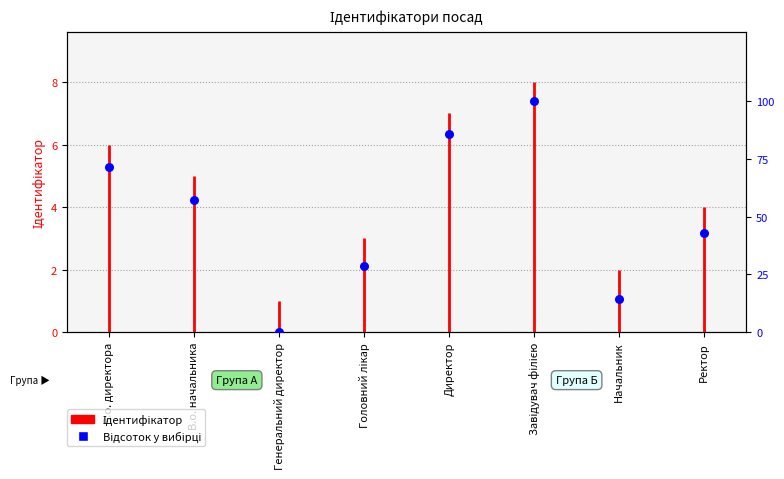

Which has a higher value, В.о. начальника or Ректор?

В.о. начальника